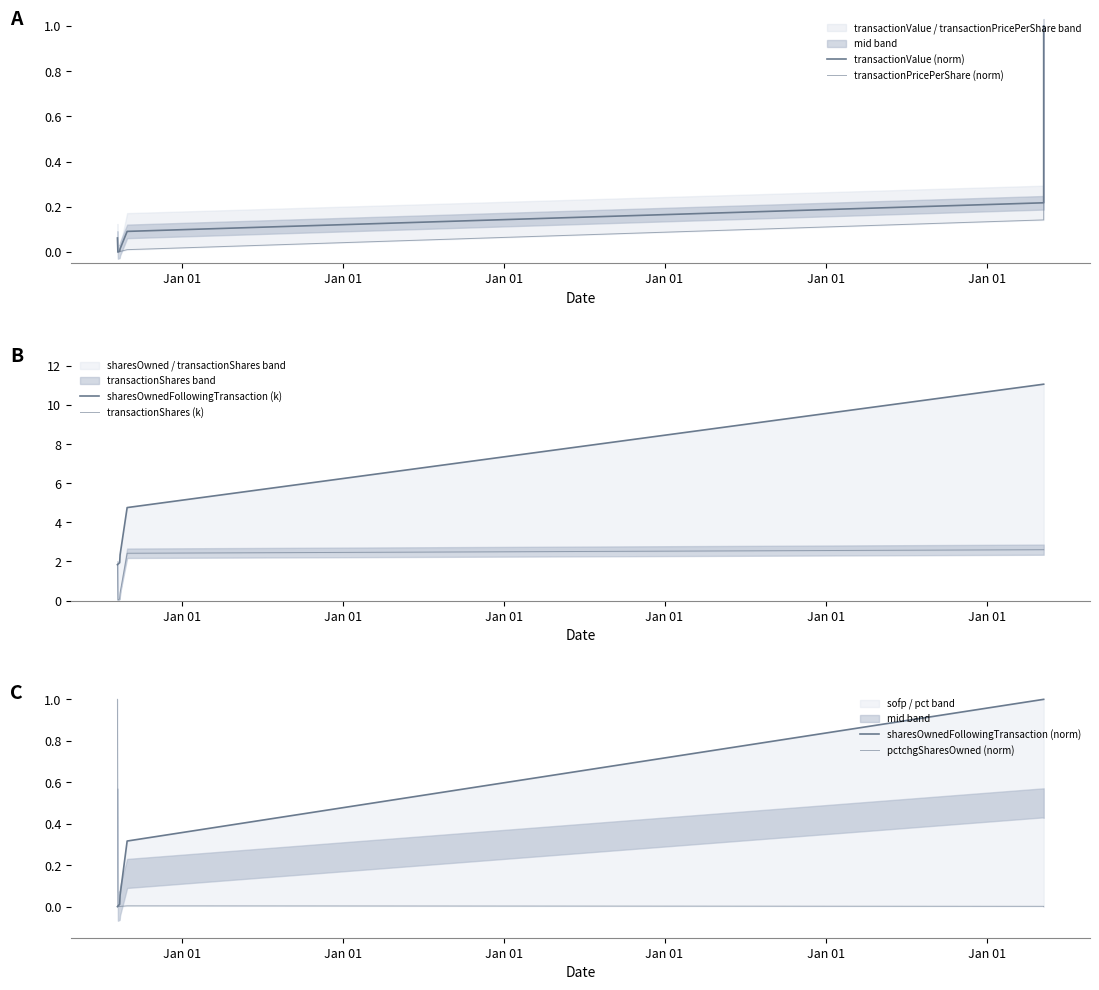

The value of transactionPricePerShare (norm) at Jan 01 is 0.0. True or false?

False